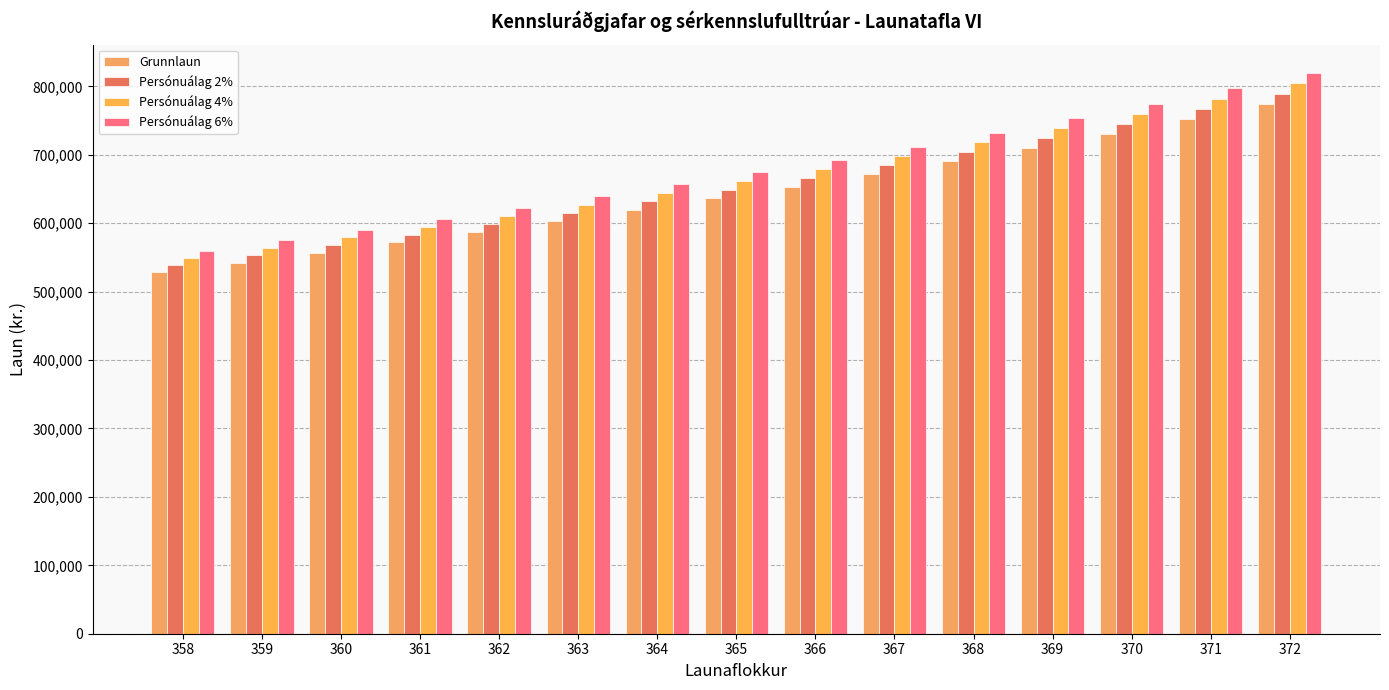

What is the difference between the Persónuálag 6% values at 358 and 361?

46180